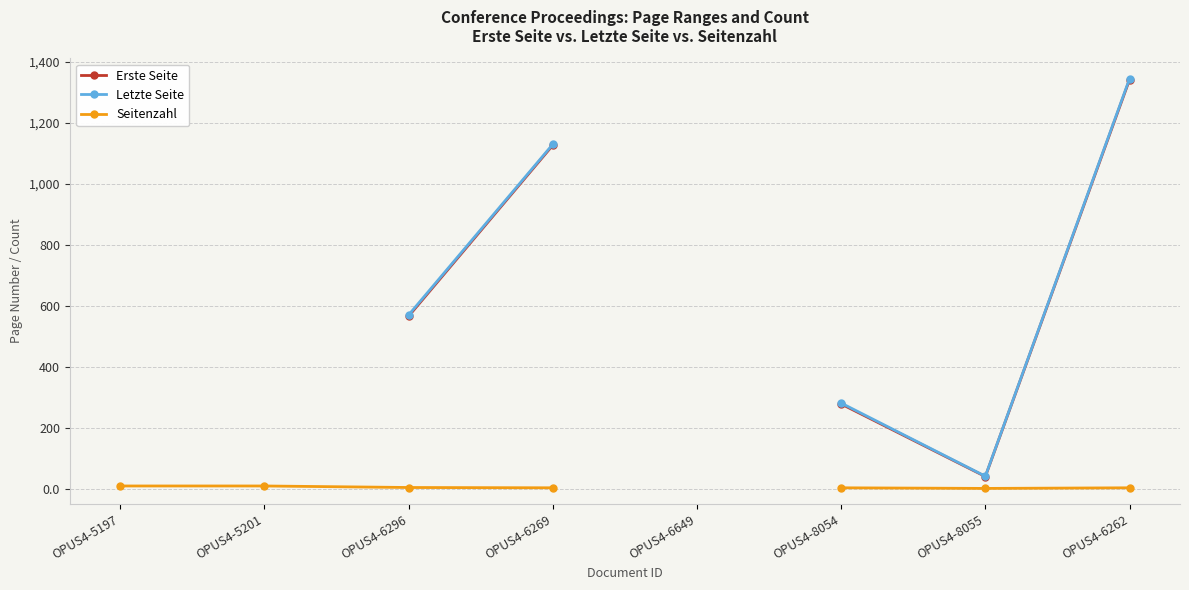

Where is Seitenzahl nearest to the value 5?

OPUS4-6296